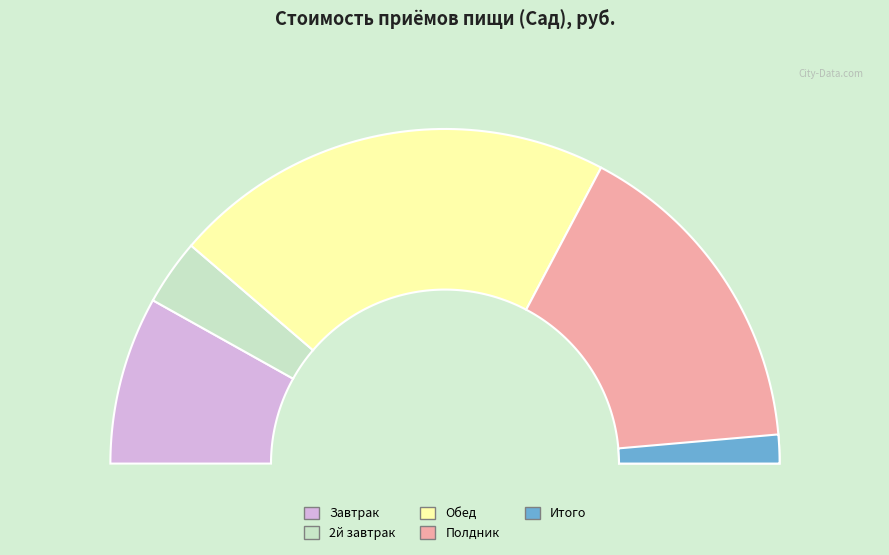

What is the total percentage of 2й завтрак and Завтрак?

22.6%